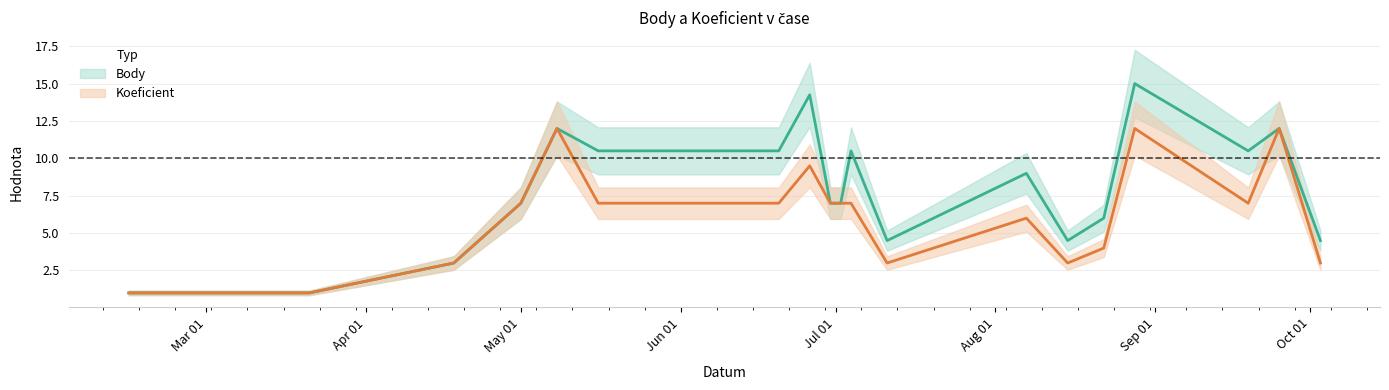

Where is Koeficient nearest to the value 6?

2015-08-07